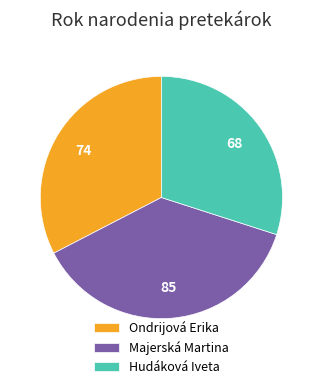

Rank the categories by value from lowest to highest.

Hudáková Iveta, Ondrijová Erika, Majerská Martina